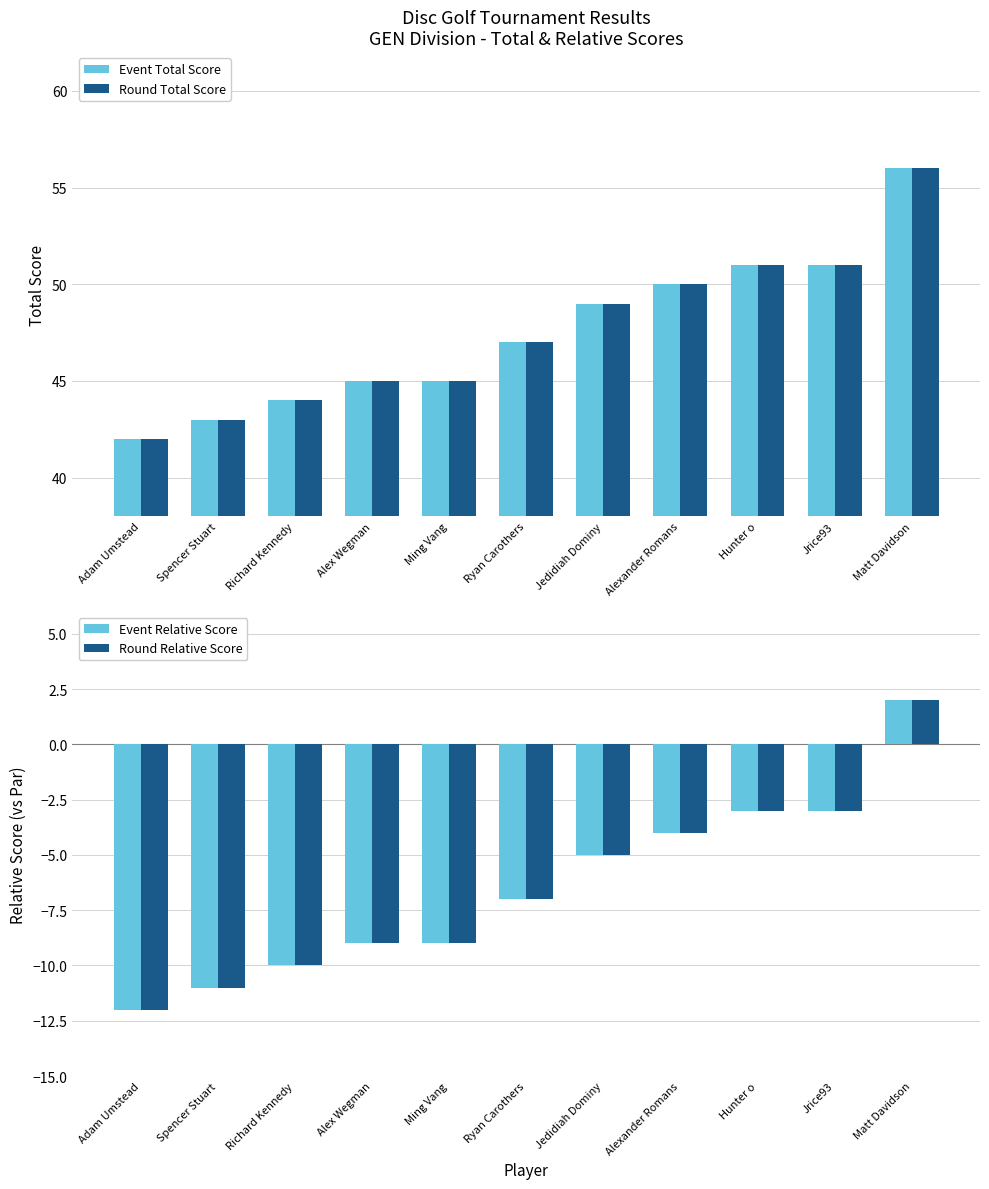

What is the minimum value for Event Relative Score?

-12